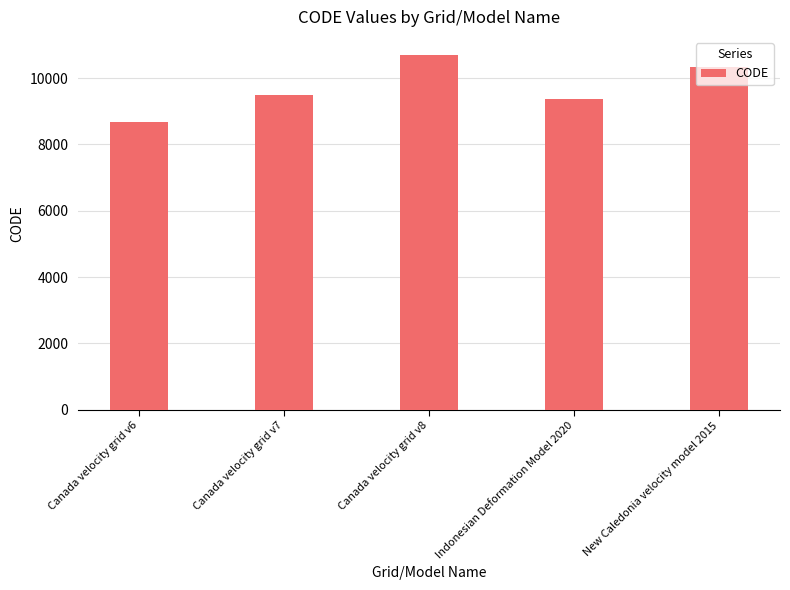

Reading left to right, transcribe all the data shown in this chart.

8676	9483	10707	9375	10323